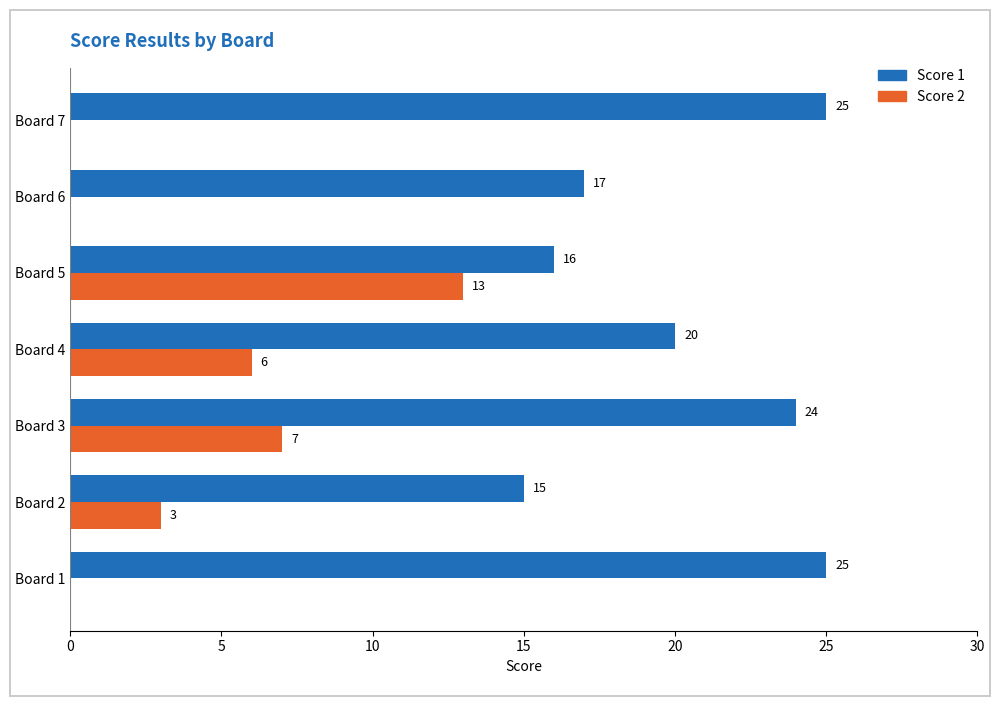

The Score 2 series shows 6 at Board 5. True or false?

False